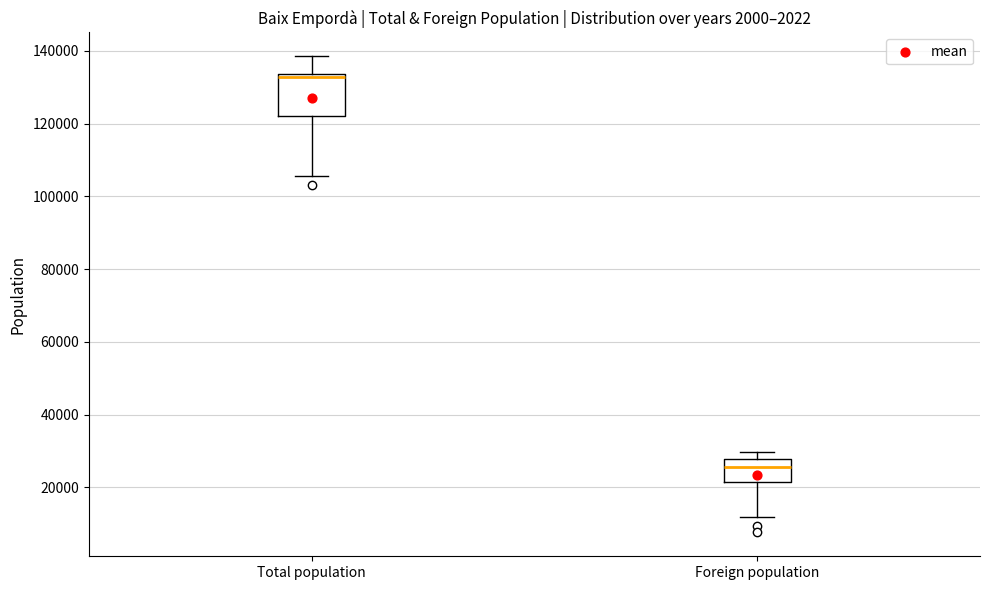

Where does the lower whisker of the box for Total population end on the y-axis? The values are not printed on the chart, so give them approximately, as read against the axis.

106000